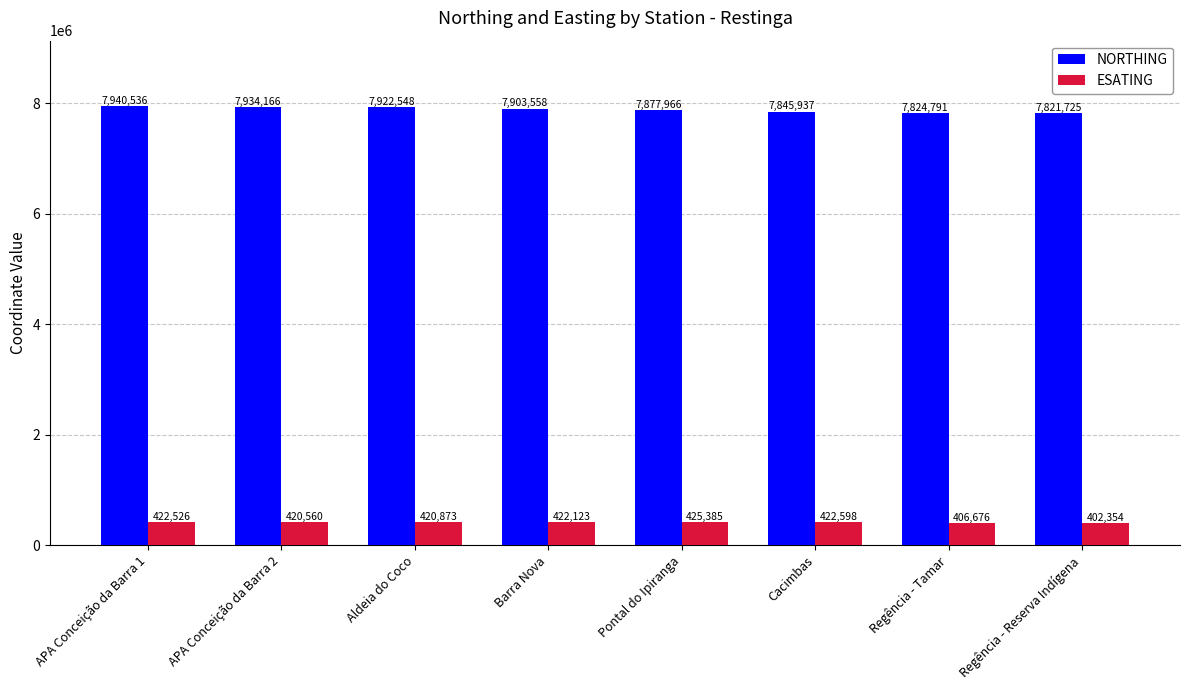

Which series has the widest spread of values?

NORTHING